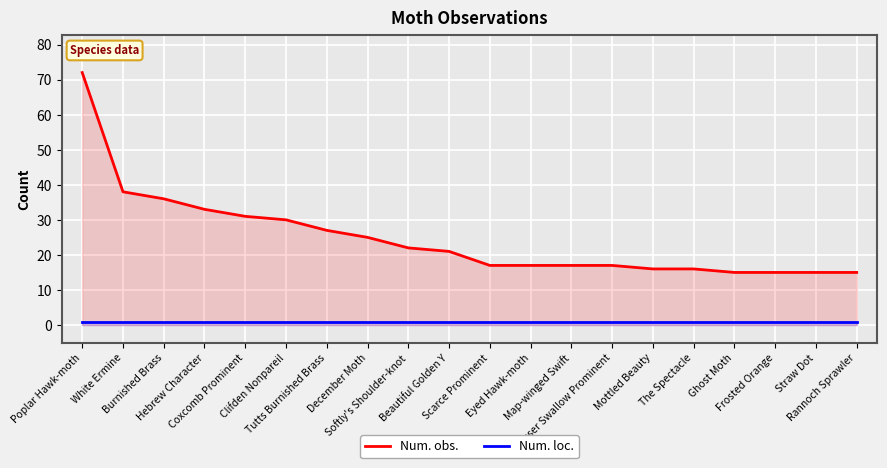

True or false: Num. obs. has more than 1 points higher than both neighbors.

False